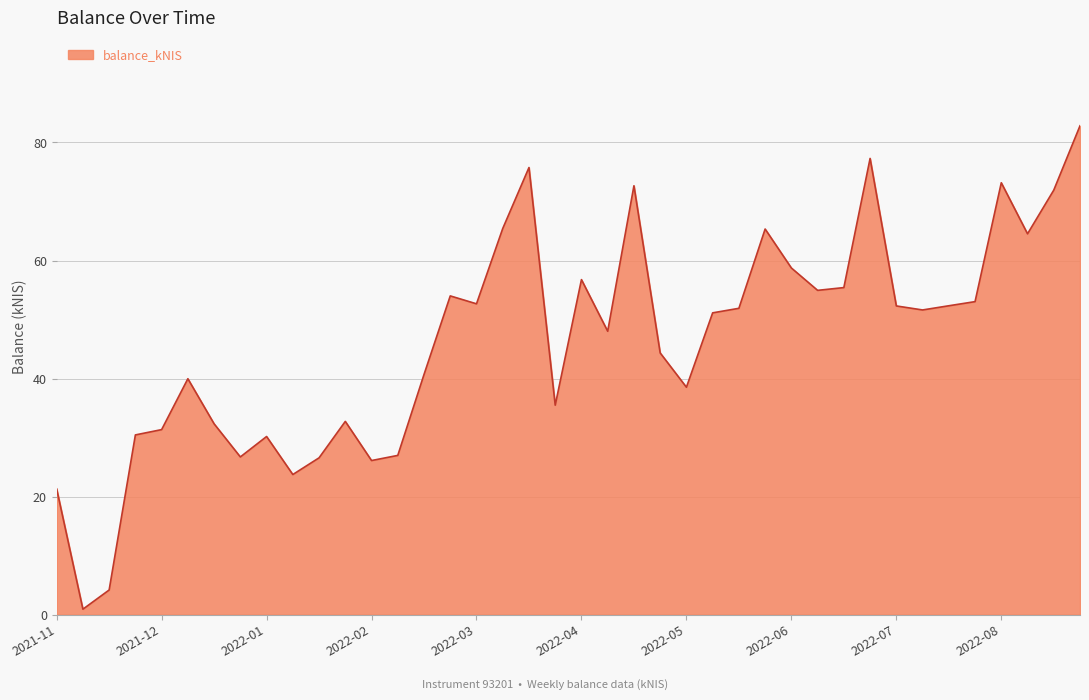

What is the maximum value shown in the chart?

82.8